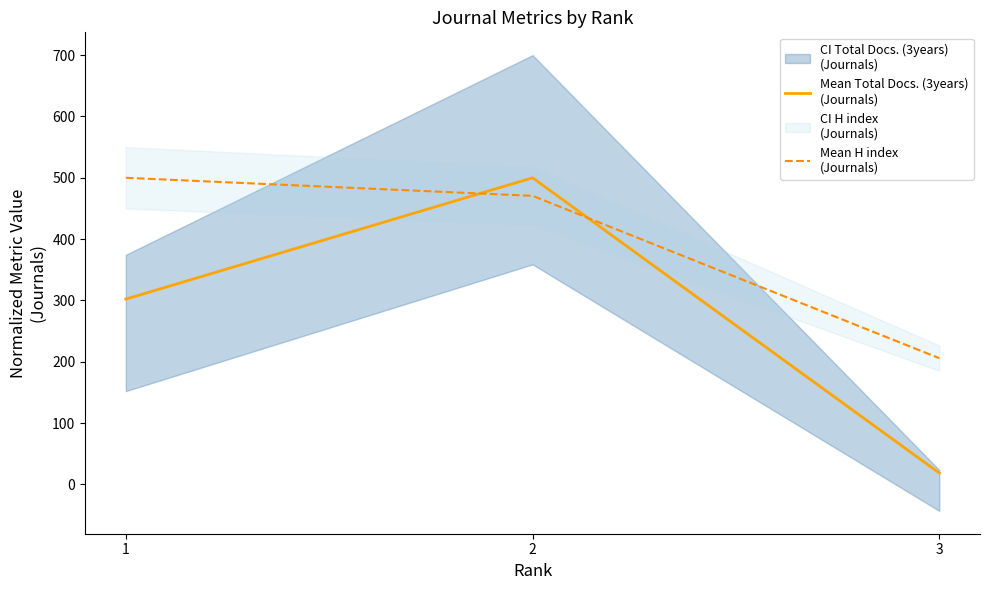

Does the chart display data point markers on the line(s)?

No